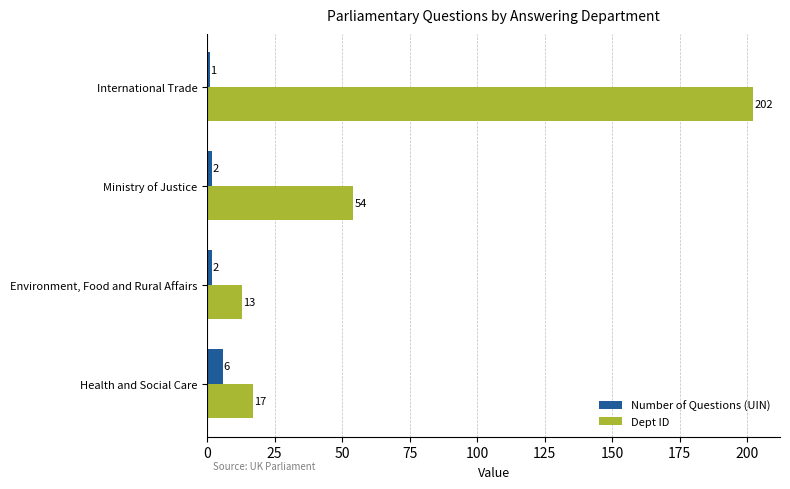

Which series has the largest range (max minus min)?

Dept ID